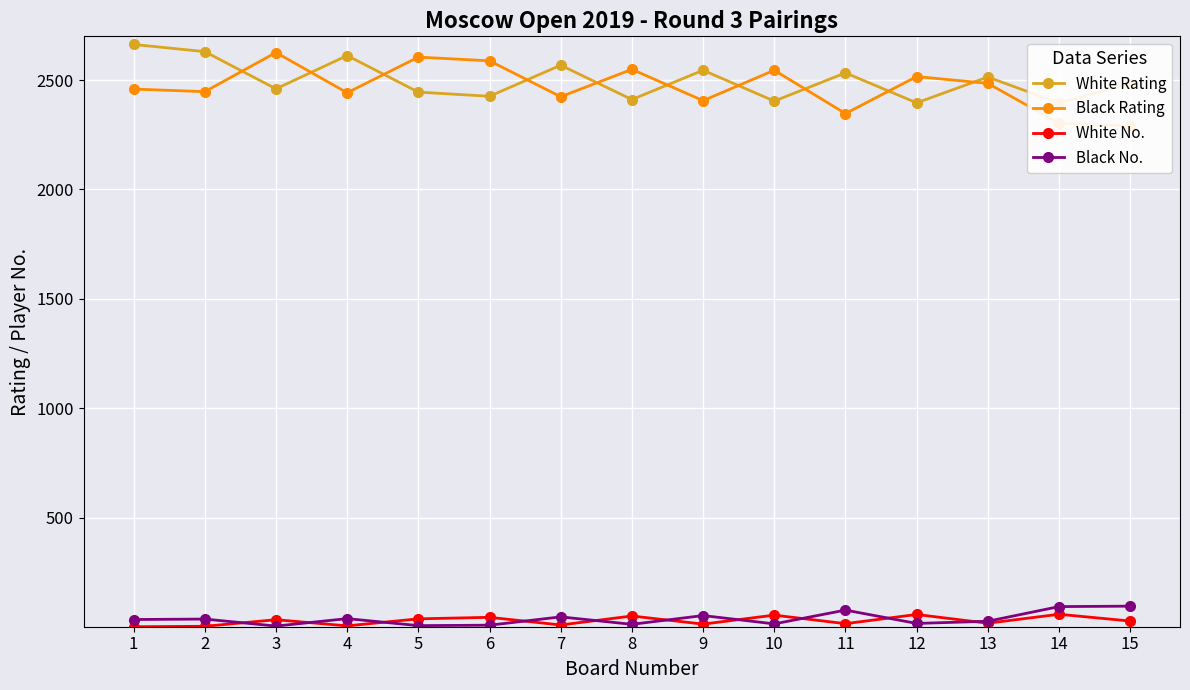

Reading left to right, list all the values displayed in this chart.

White Rating: 2663	2630	2460	2612	2445	2426	2568	2411	2545	2404	2533	2396	2514	2395	2483
Black Rating: 2459	2447	2626	2442	2605	2588	2424	2549	2406	2545	2347	2516	2485	2303	2290
White No.: 1	3	33	5	37	44	9	50	13	54	15	57	17	58	27
Black No.: 34	36	4	38	6	8	46	12	52	14	77	16	26	93	95